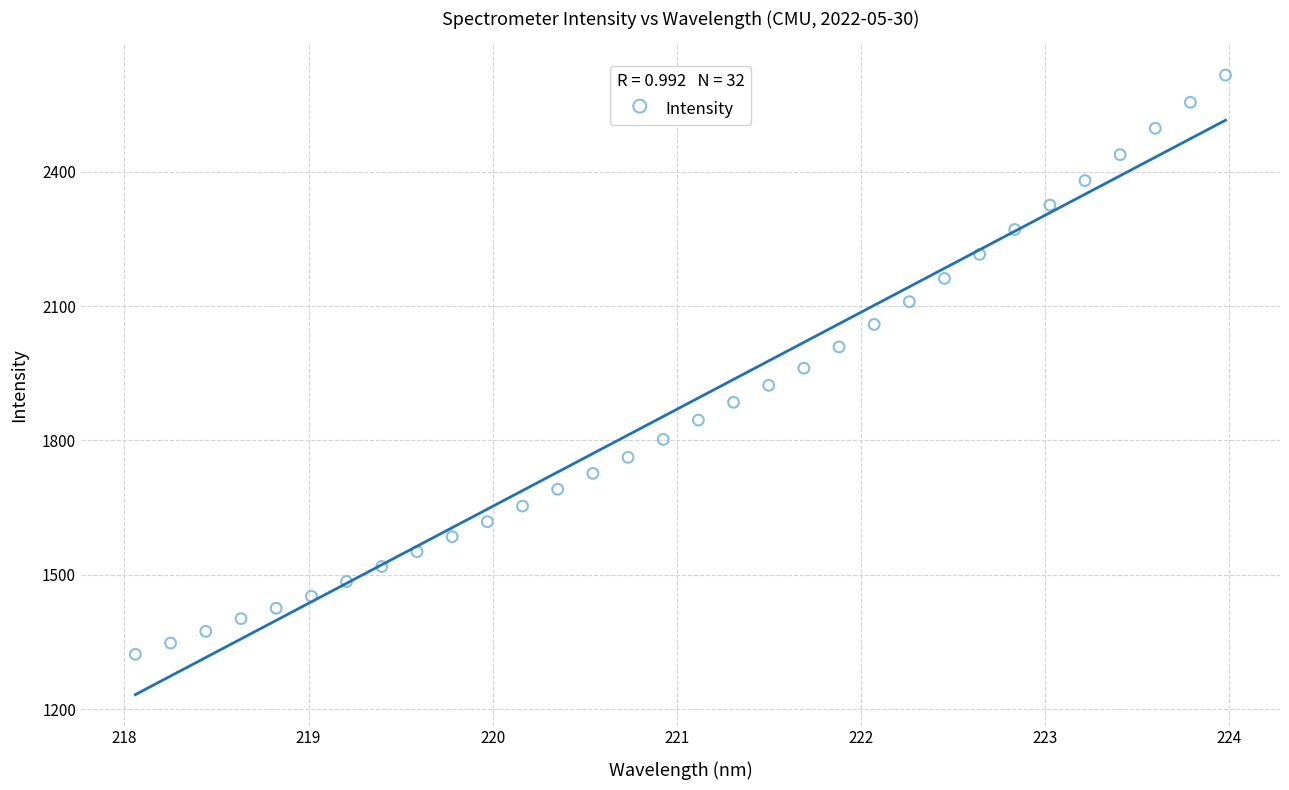

What is the range of X values (max minus min)?

5.9